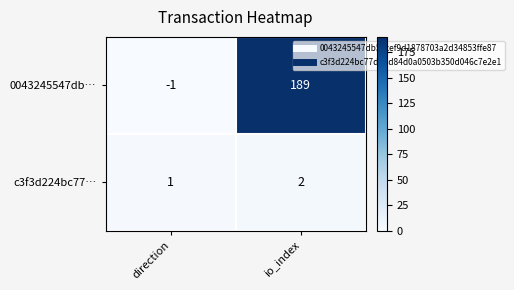

Reading right to left, what are all the values shown in this chart?

0043245547db…: io_index=189	direction=-1
c3f3d224bc77…: io_index=2	direction=1